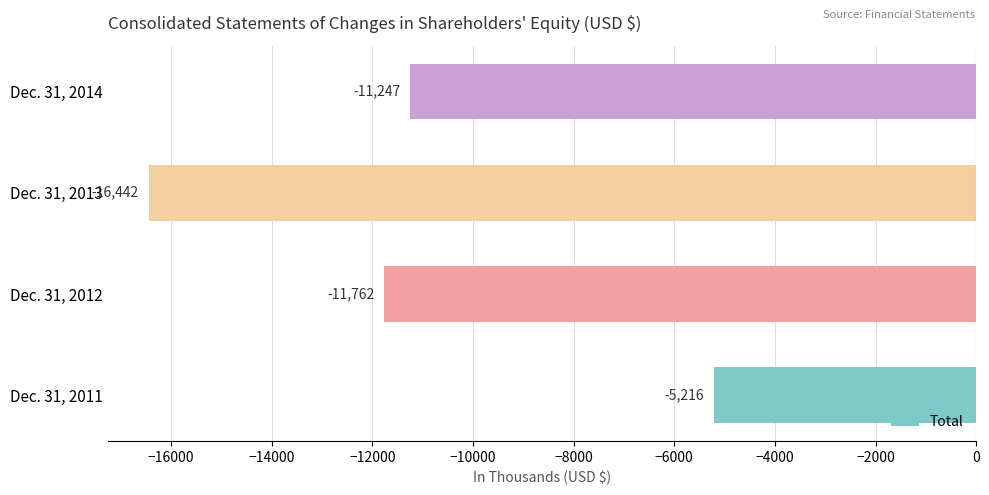

What is the maximum value shown in the chart?

-5216